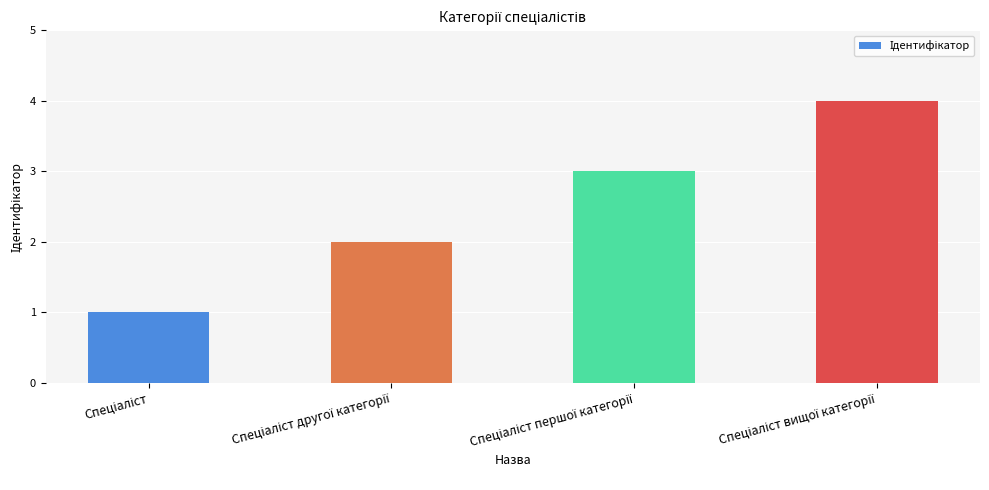

What is the difference between the maximum and minimum values?

3